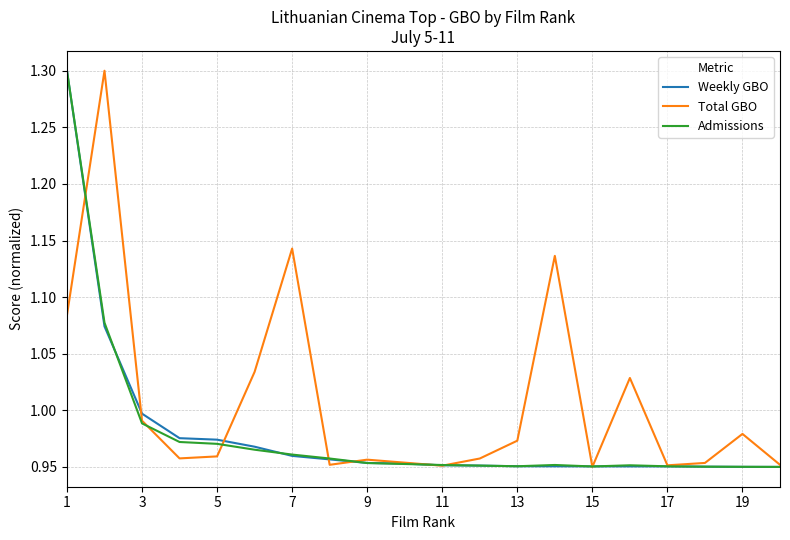

Which series has the largest total across all categories?

Total GBO